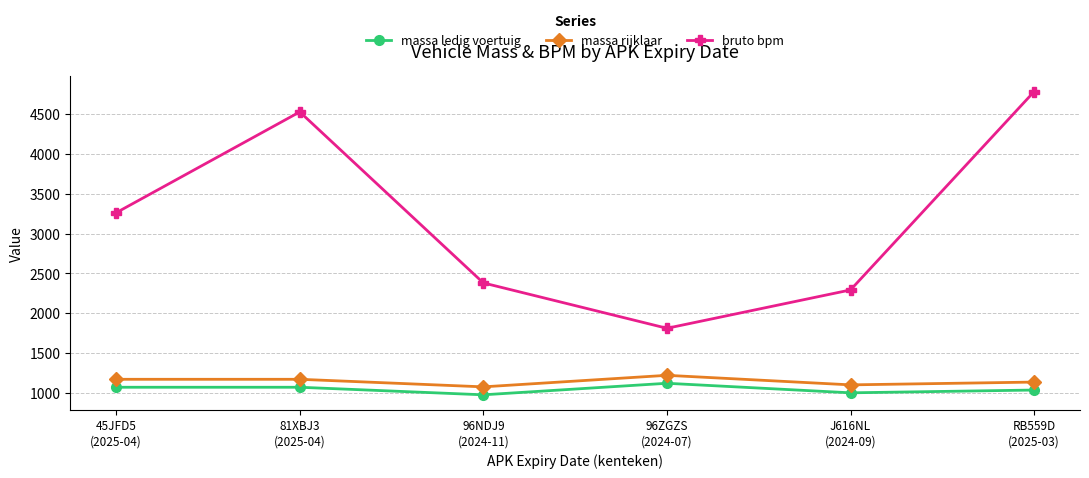

Does the chart display data point markers on the line(s)?

Yes